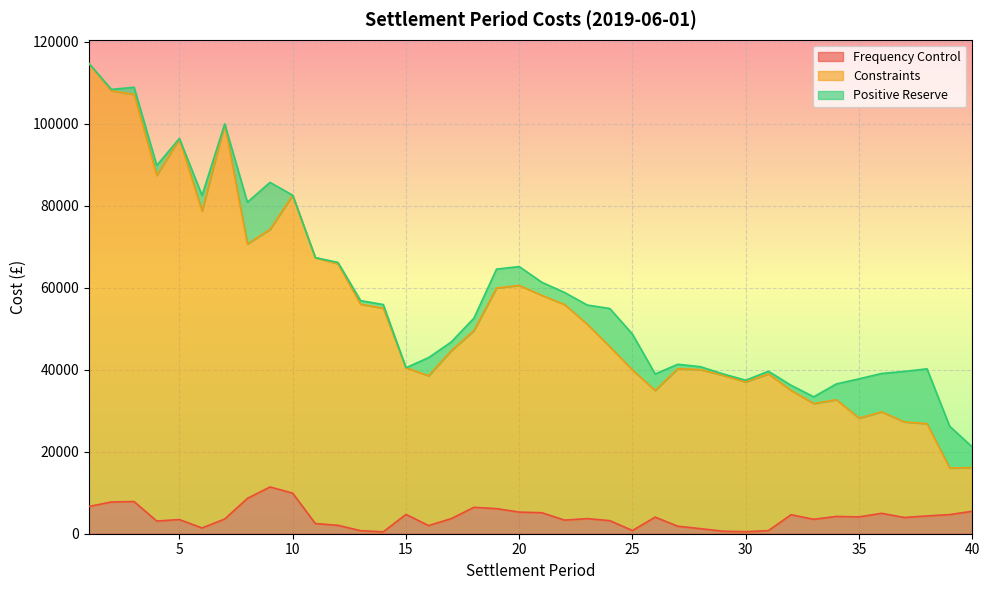

The Constraints series shows 52946.3 at 34. True or false?

False